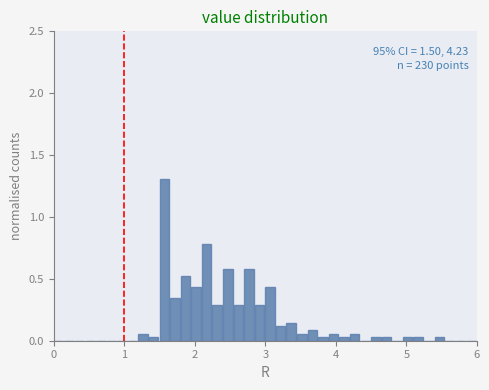

Read against the x-axis, roughly where is the centre of the tallest bar?

1.6